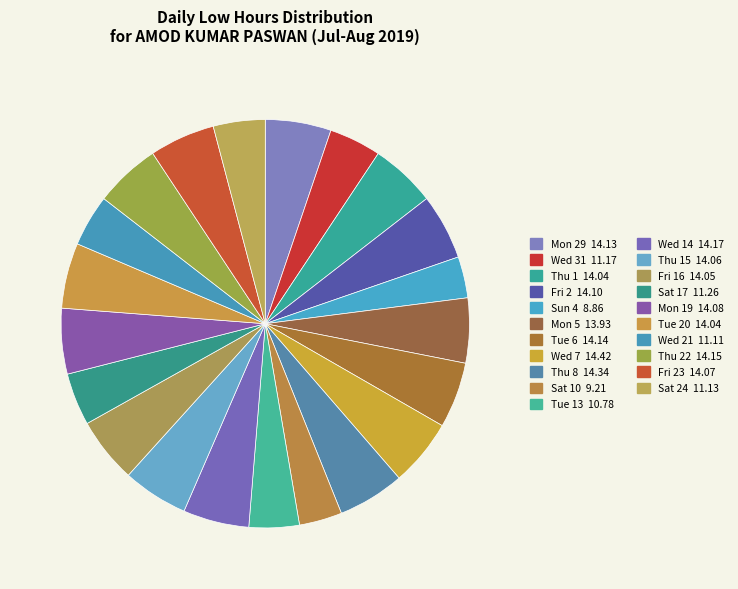

Which category has the biggest portion of the pie?

Wed 7